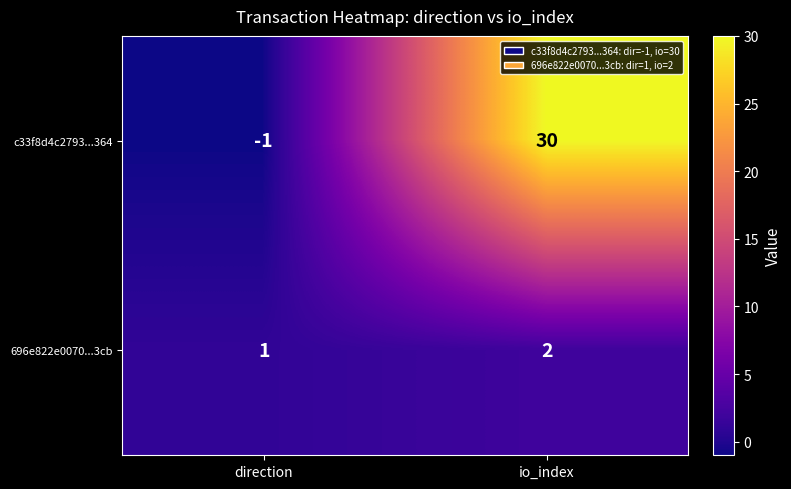

Which series has the largest total across all categories?

c33f8d4c2793...364